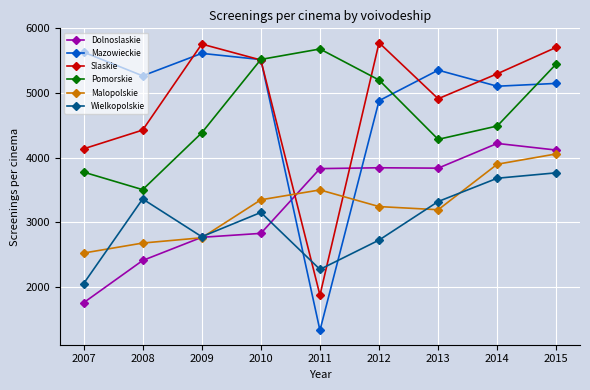

What is the value of the Malopolskie point at the 2nd from the left?

2675